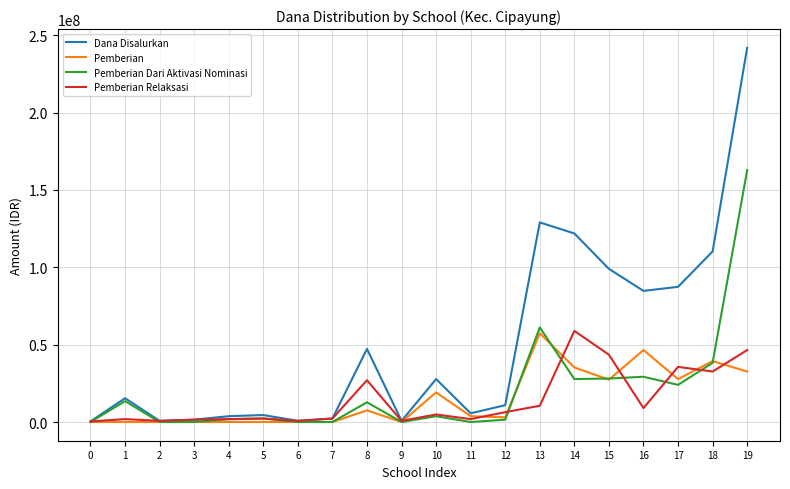

Which series has the widest spread of values?

Dana Disalurkan